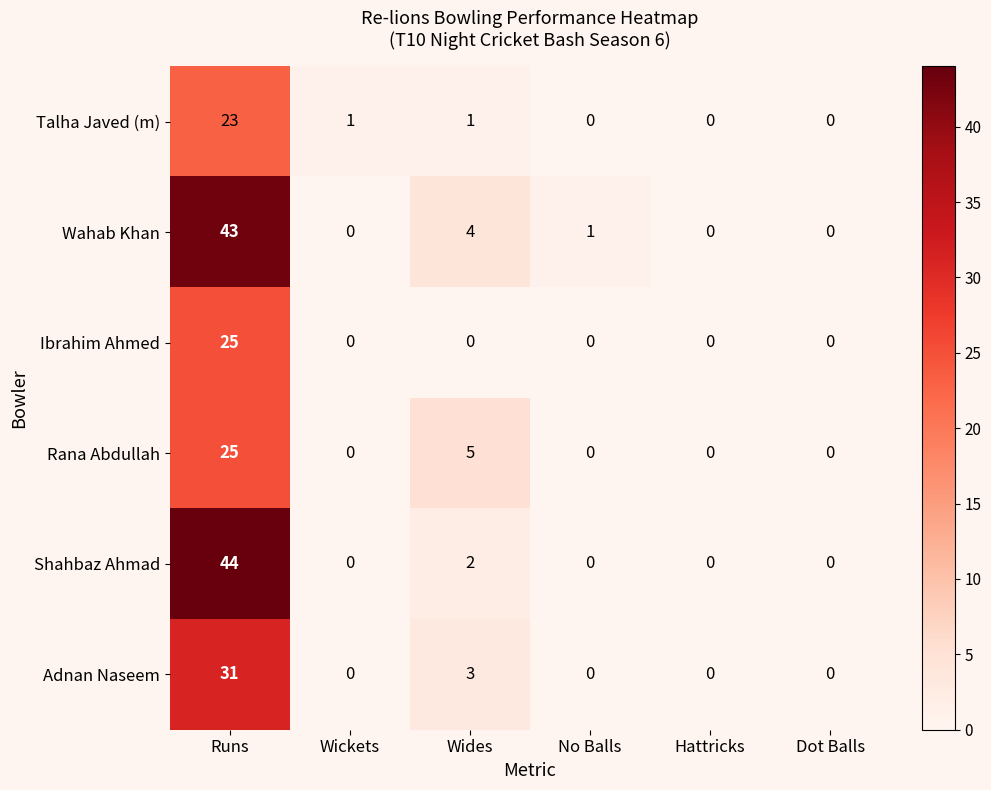

At Wides, list the series in order from smallest to largest.

Ibrahim Ahmed, Talha Javed (m), Shahbaz Ahmad, Adnan Naseem, Wahab Khan, Rana Abdullah